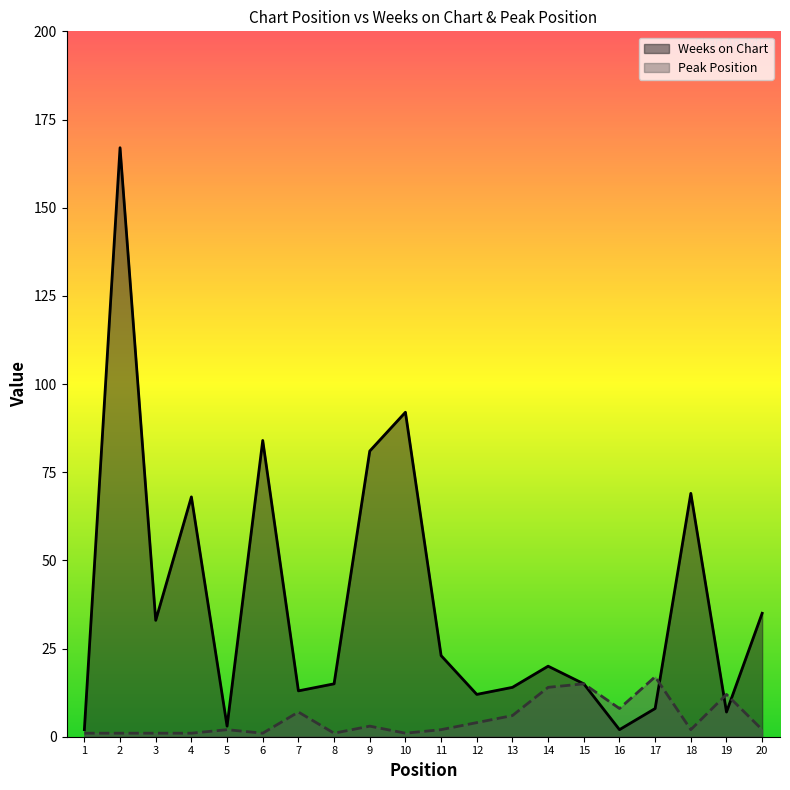

What is the total value across all series at 12?

16